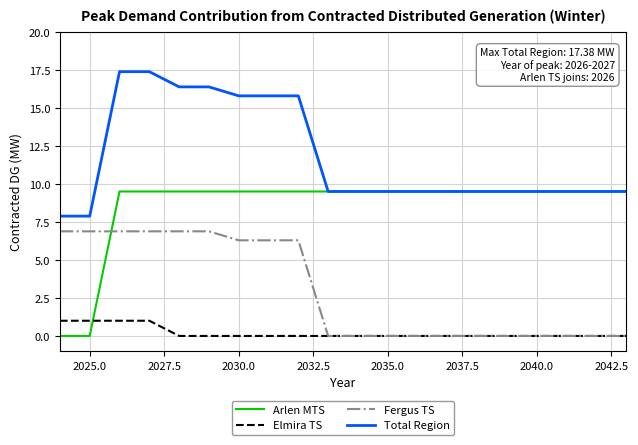

True or false: Total Region and Elmira TS cross at least once.

False